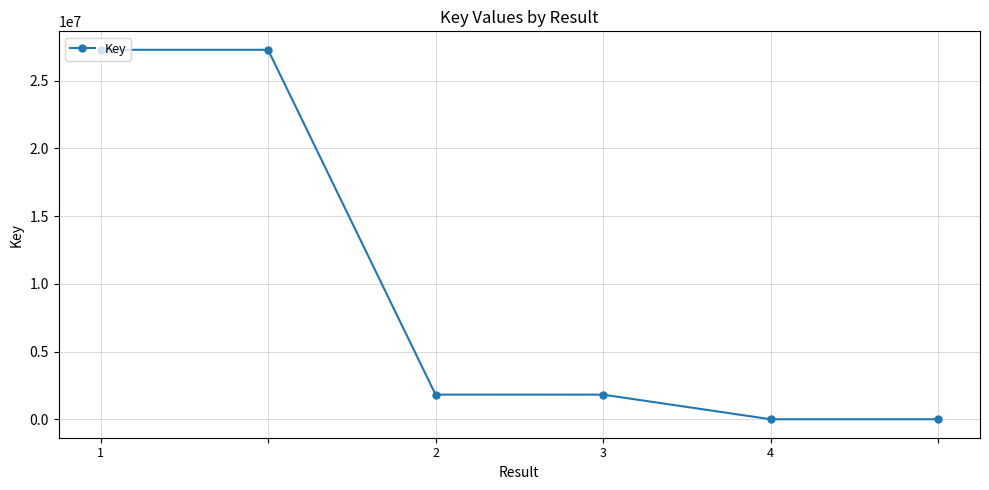

How many values are below 1823558?

3